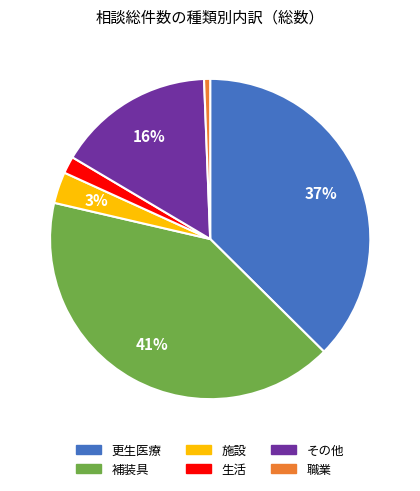

Does 更生医療 represent more than half of the total?

No